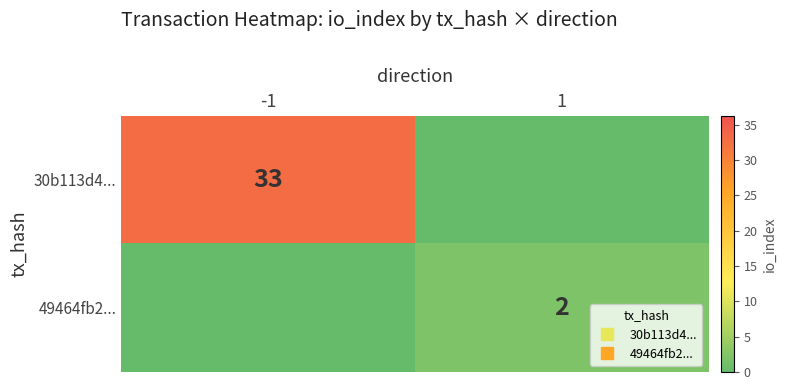

What is the difference between the 49464fb2... values at -1 and 1?

2